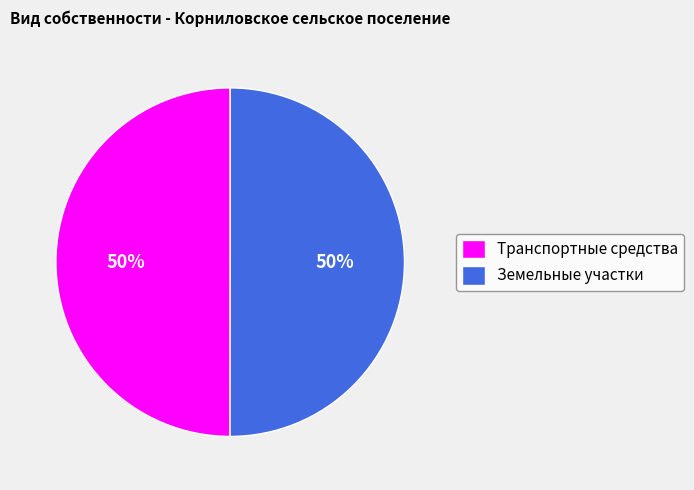

What percentage is the Земельные участки slice, to the nearest percent?

50%